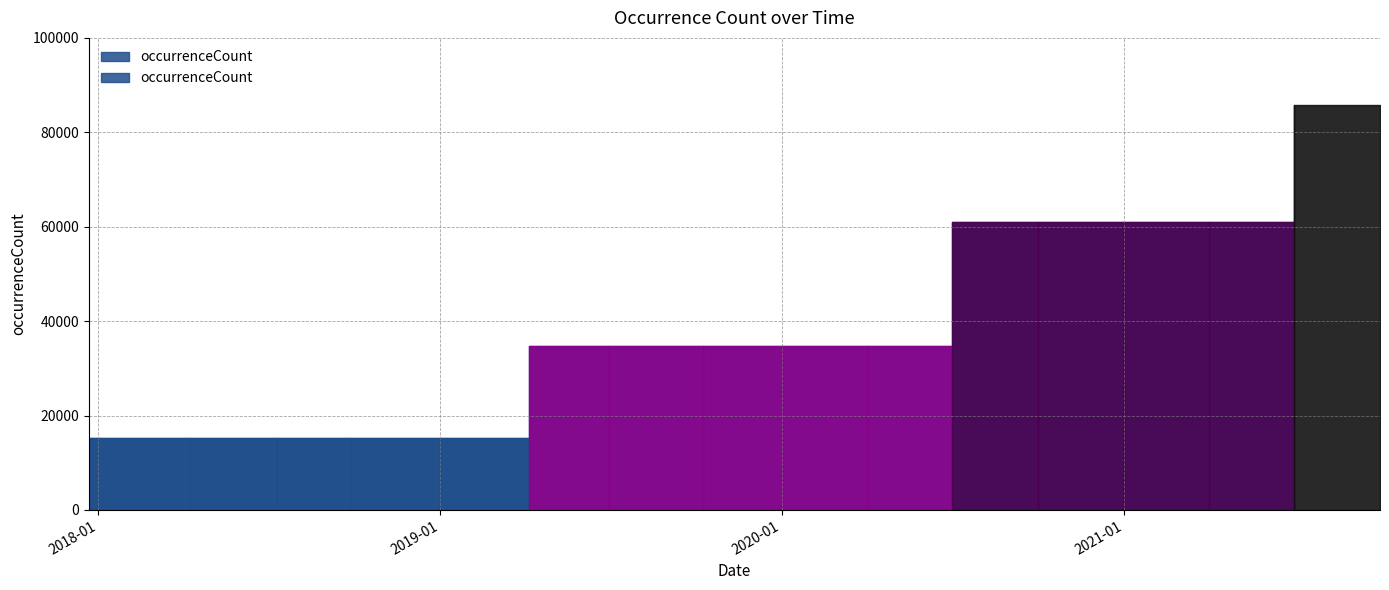

Which label corresponds to the smallest value in the chart?

2017-12-22